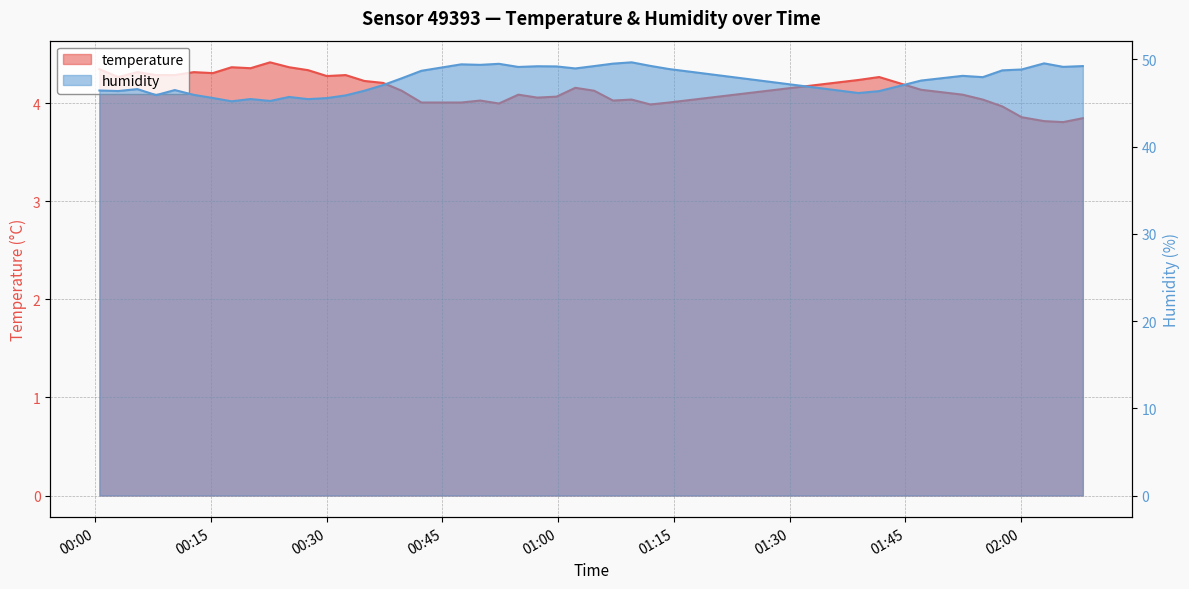

The value of temperature at 37 is 1.7. True or false?

False